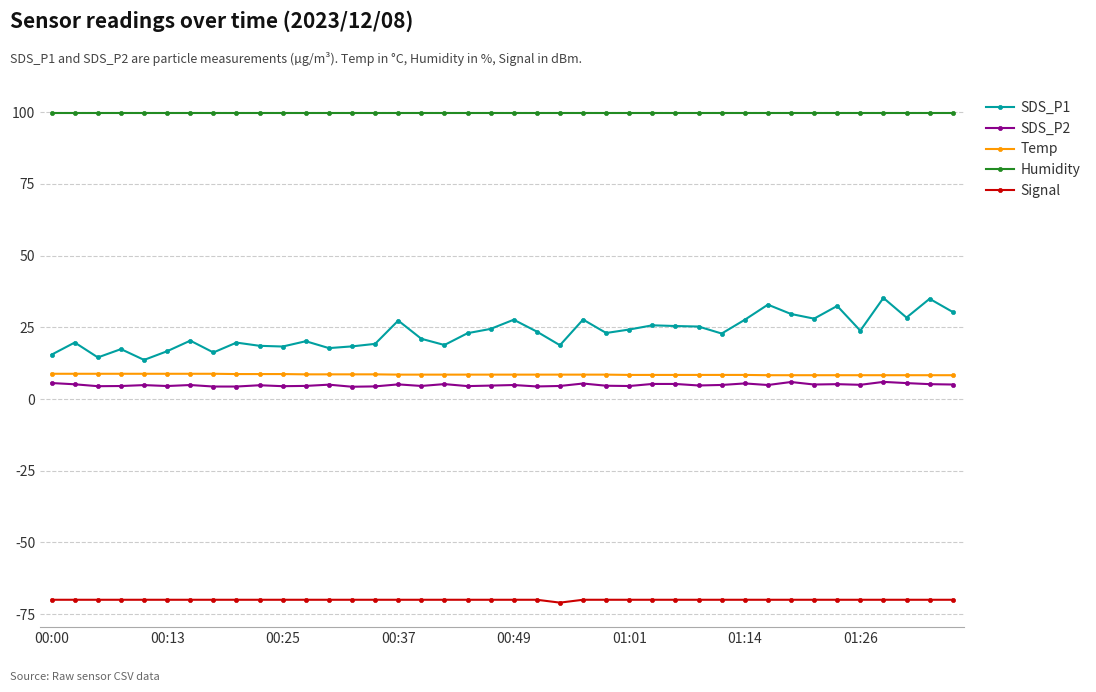

How many data points does each series have?

40